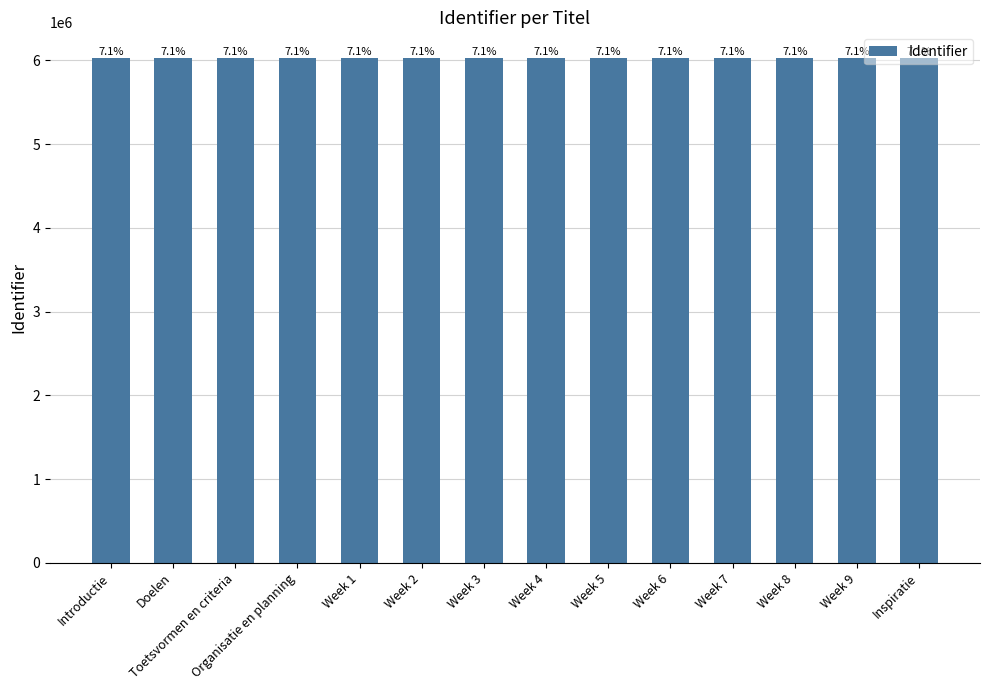

How many bars are there in total?

14